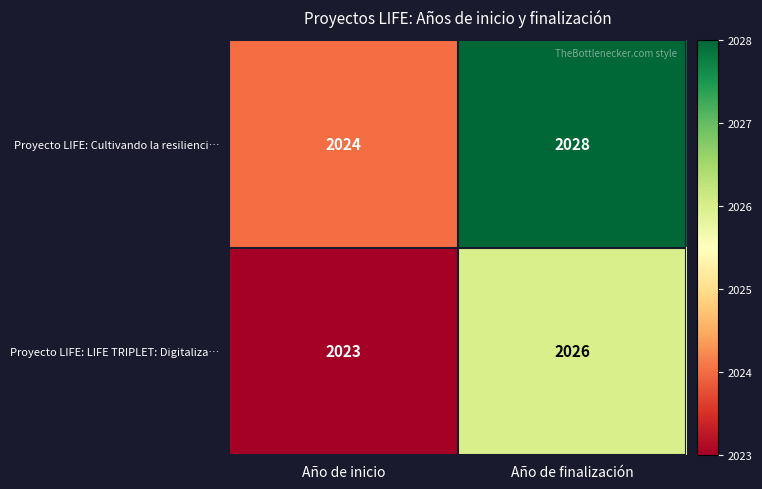

Between Año de inicio and Año de finalización, which series saw the biggest shift?

Proyecto LIFE: Cultivando la resilienci…